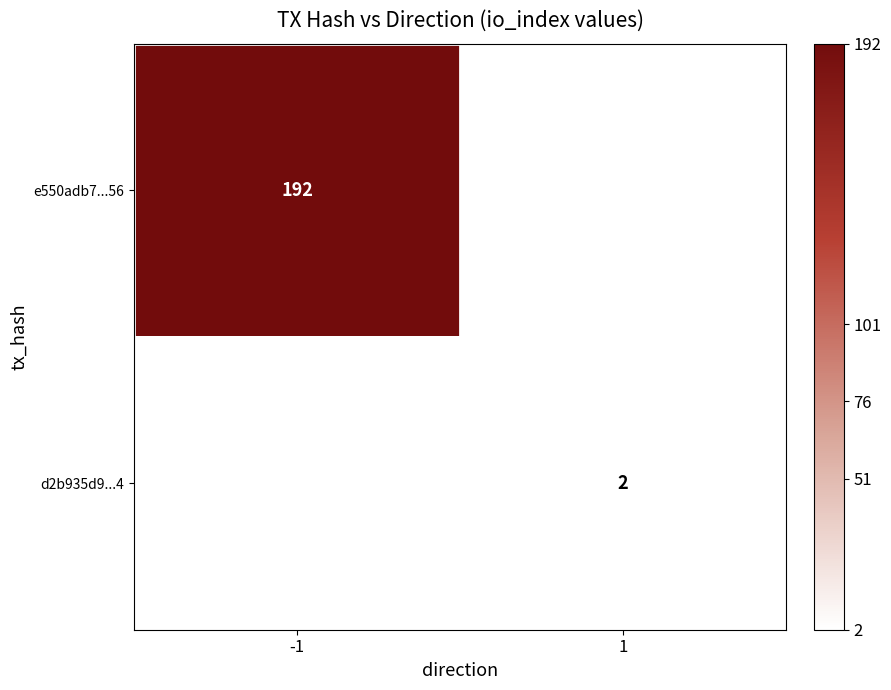

What is the greatest value displayed?

192.0